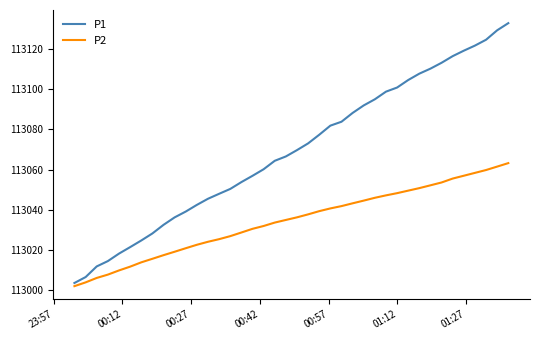

Which series has the widest spread of values?

P1